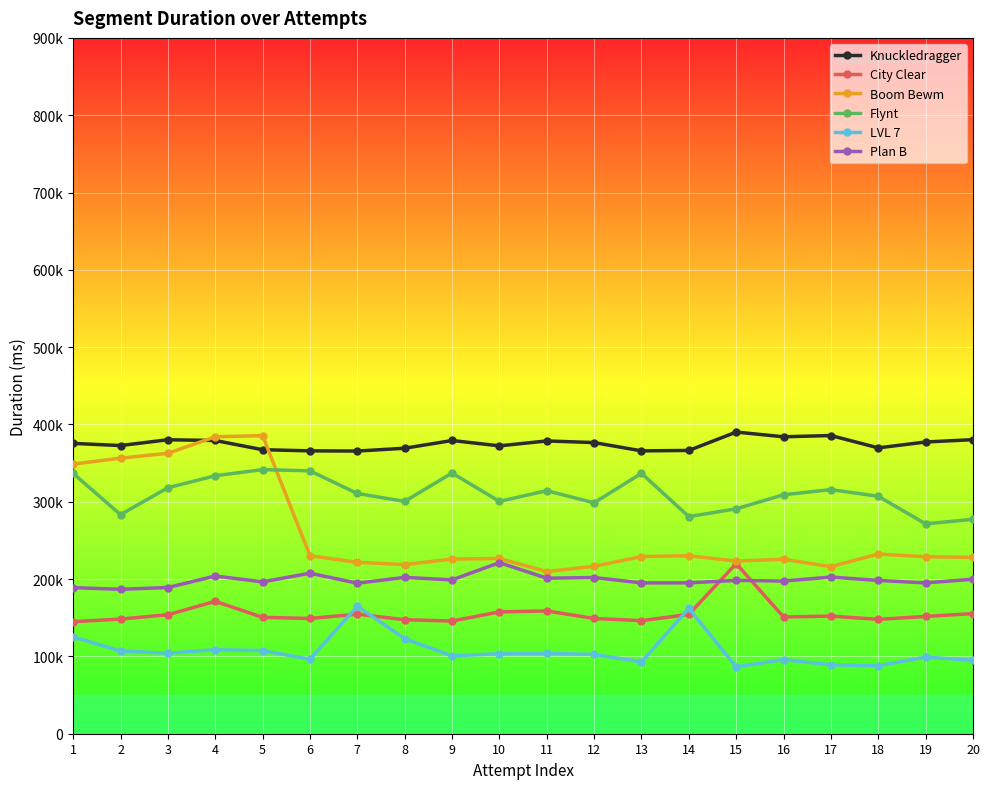

Is the value of Plan B at 18 greater than the value of Boom Bewm at 1?

No